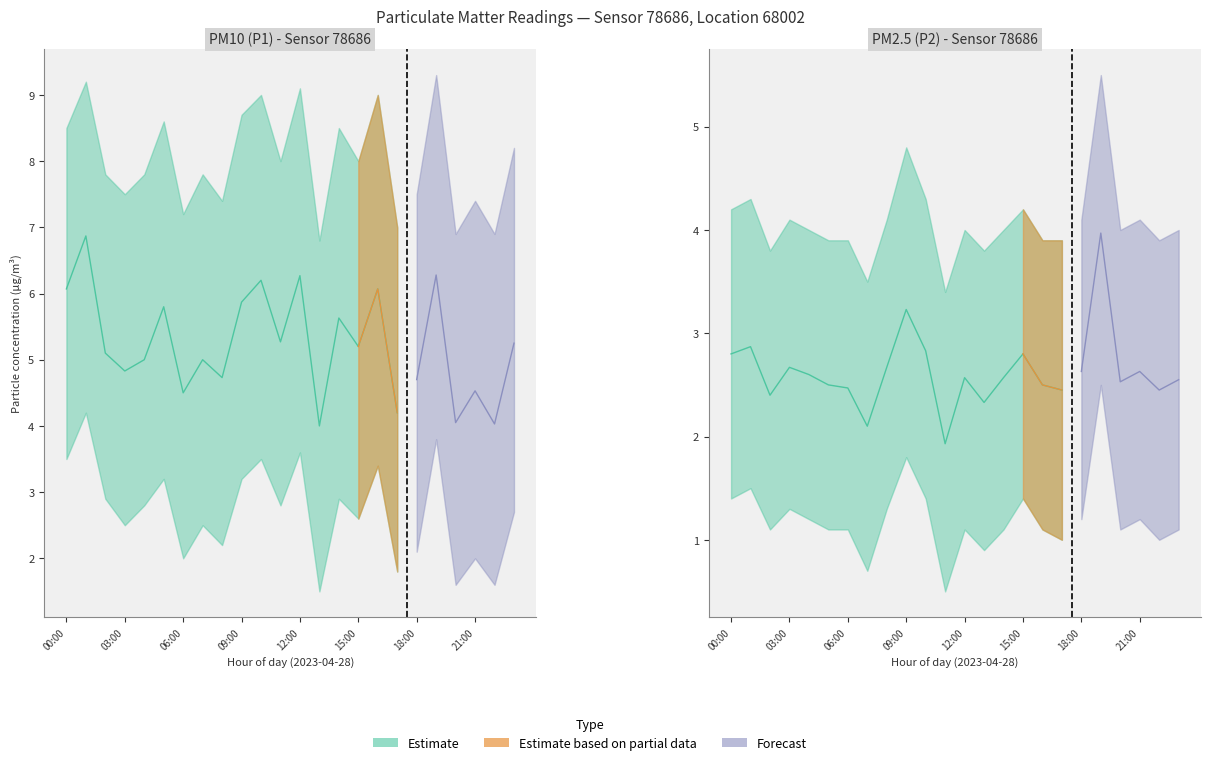

Reading right to left, transcribe all the data shown in this chart.

P1: 5.2	4.0	4.5	4.0	6.3	4.7	4.2	6.1	5.2	5.6	4.0	6.3	5.3	6.2	5.9	4.7	5.0	4.5	5.8	5.0	4.8	5.1	6.9	6.1
P1_upper: 8.2	6.9	7.4	6.9	9.3	7.5	7.0	9.0	8.0	8.5	6.8	9.1	8.0	9.0	8.7	7.4	7.8	7.2	8.6	7.8	7.5	7.8	9.2	8.5
P1_lower: 2.7	1.6	2.0	1.6	3.8	2.1	1.8	3.4	2.6	2.9	1.5	3.6	2.8	3.5	3.2	2.2	2.5	2.0	3.2	2.8	2.5	2.9	4.2	3.5
P2: 2.5	2.5	2.6	2.5	4.0	2.6	2.5	2.5	2.8	2.6	2.3	2.6	1.9	2.8	3.2	2.7	2.1	2.5	2.5	2.6	2.7	2.4	2.9	2.8
P2_upper: 4.0	3.9	4.1	4.0	5.5	4.1	3.9	3.9	4.2	4.0	3.8	4.0	3.4	4.3	4.8	4.1	3.5	3.9	3.9	4.0	4.1	3.8	4.3	4.2
P2_lower: 1.1	1.0	1.2	1.1	2.5	1.2	1.0	1.1	1.4	1.1	0.9	1.1	0.5	1.4	1.8	1.3	0.7	1.1	1.1	1.2	1.3	1.1	1.5	1.4